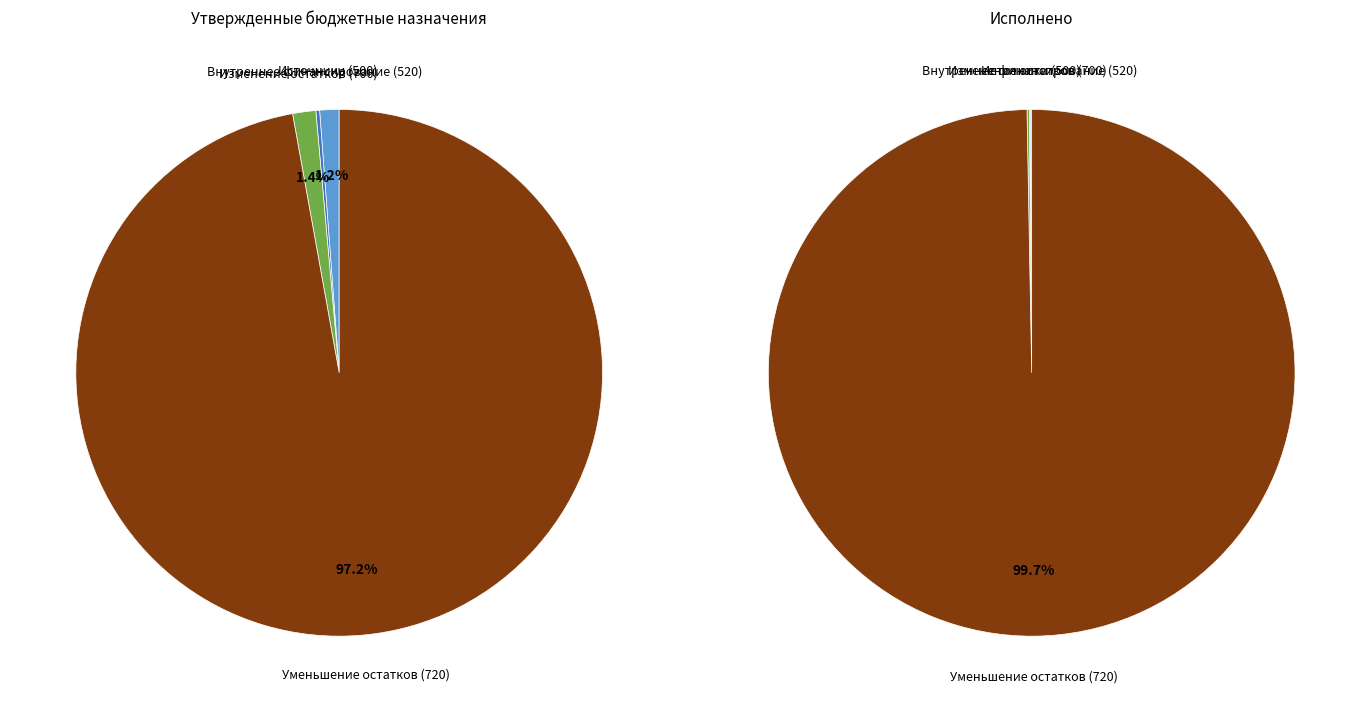

Rank the categories by value from highest to lowest.

уменьшение остатков средств, всего, изменение остатков средств, Источники финансирования дефицита бюджета, источники внутреннего финансирования